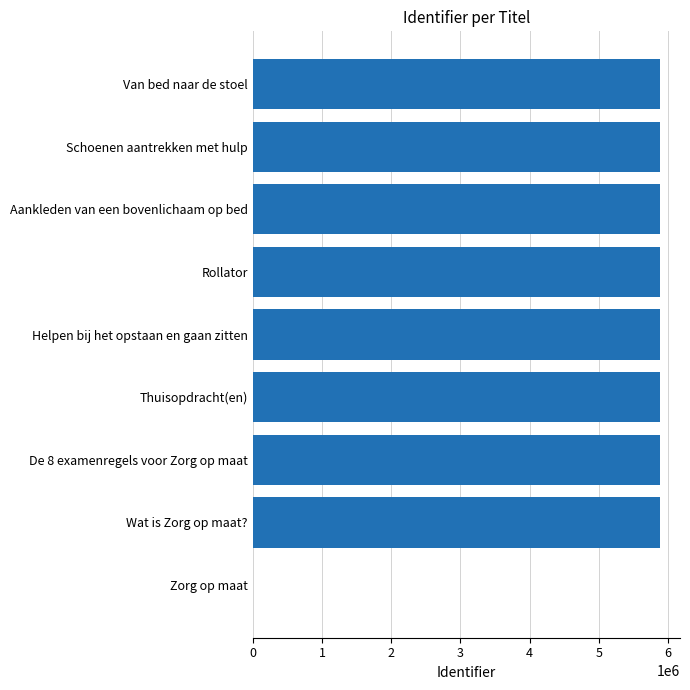

Where is the data nearest to the value 2940321?

Wat is Zorg op maat?